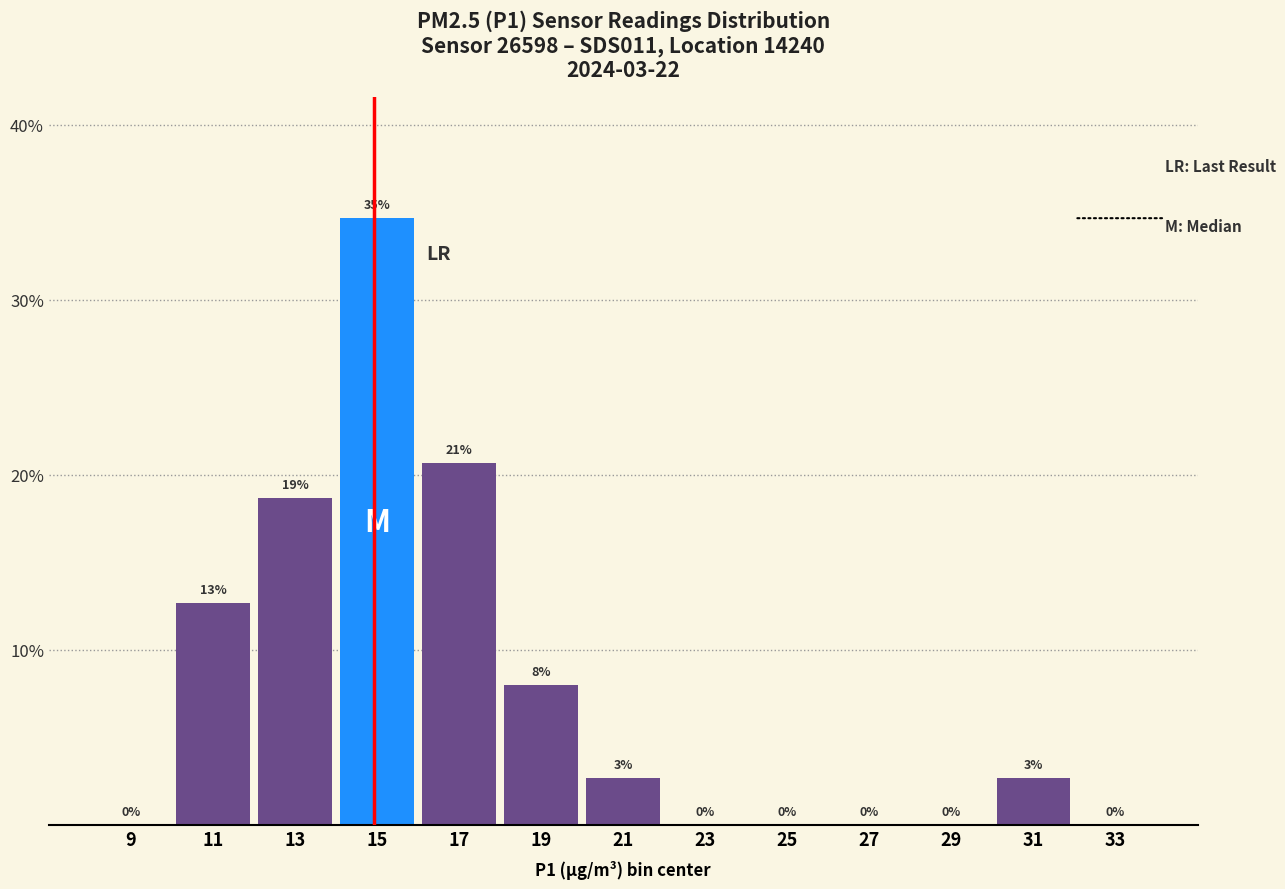

Which range on the x-axis has the tallest bar?

14 to 16